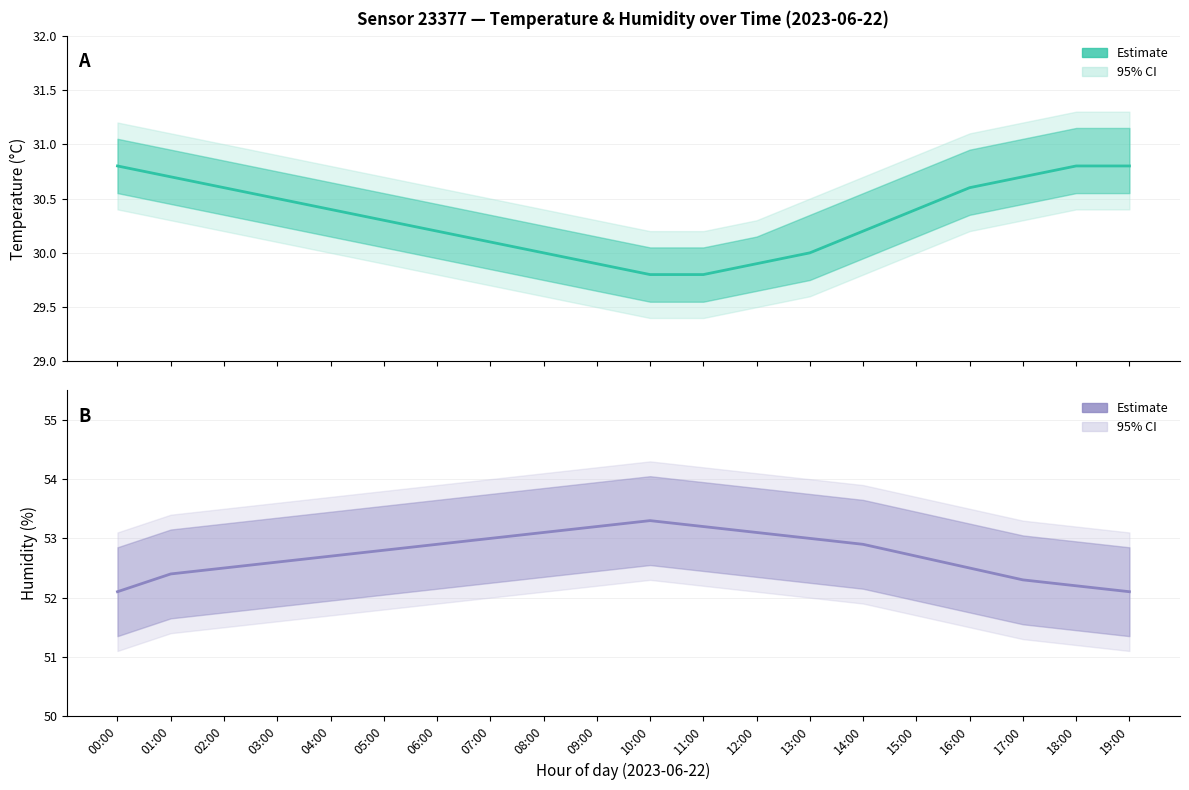

Which category has the lowest value in the humidity series?

00:00